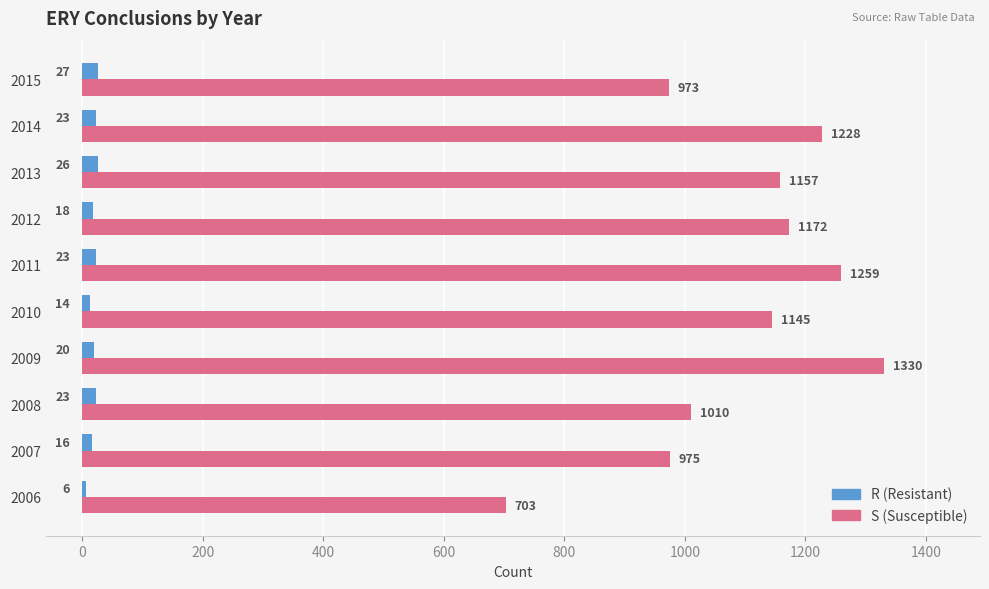

What is the total value across all series at 2006?

709